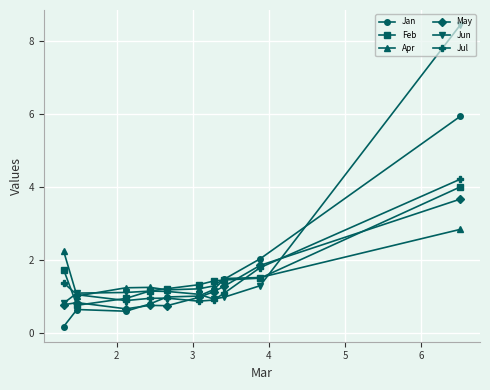

Which series has the largest total across all categories?

Jun